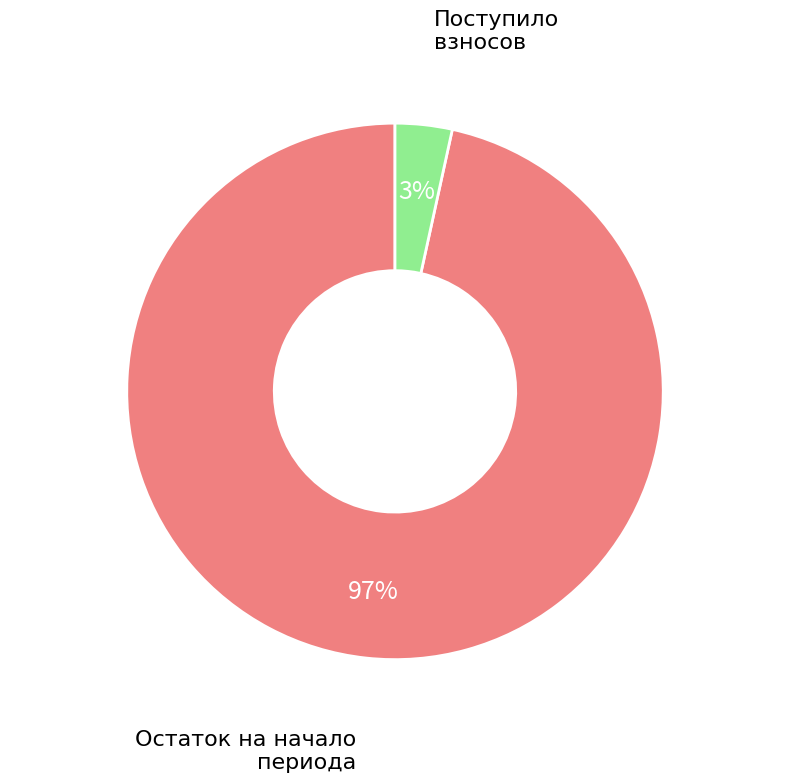

Is the sum of Поступило взносов and Остаток на начало периода greater than half?

Yes